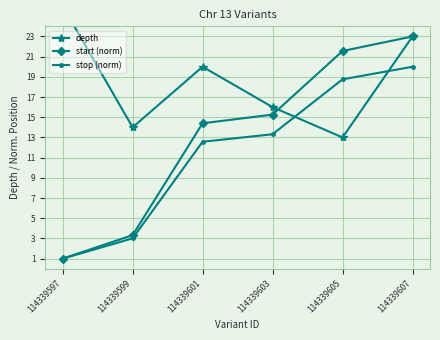

Reading right to left, transcribe all the data shown in this chart.

depth: 23.0	13.0	16.0	20.0	14.0	26.0
start (norm): 23.0	21.6	15.3	14.4	3.3	1.0
stop (norm): 20.0	18.8	13.3	12.6	3.0	1.0